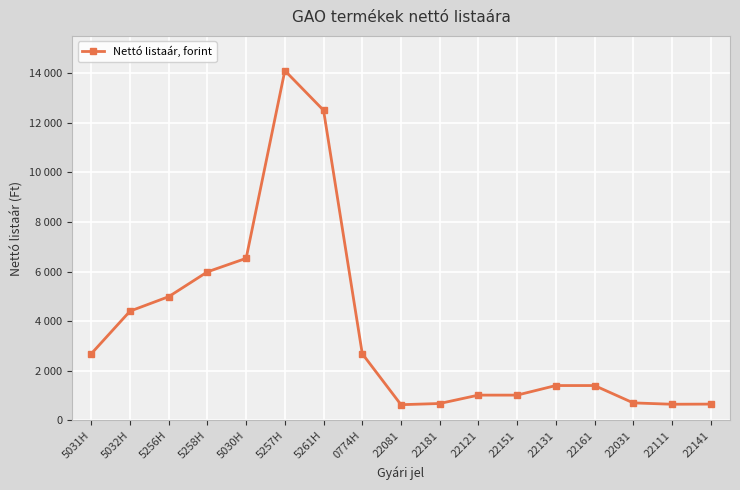

What value does the data have at 22031?

708